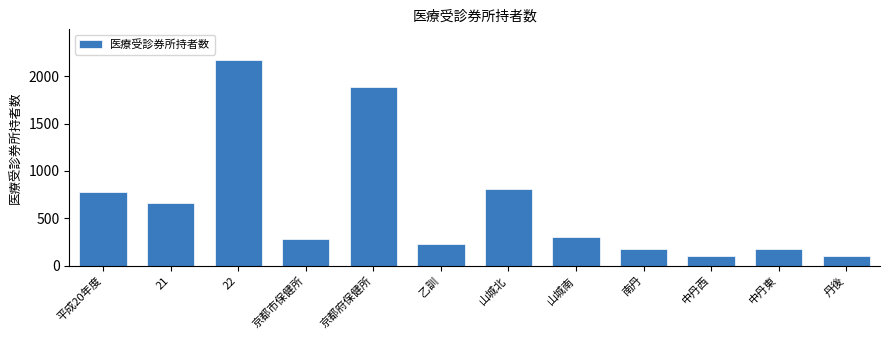

What is the maximum value shown in the chart?

2171